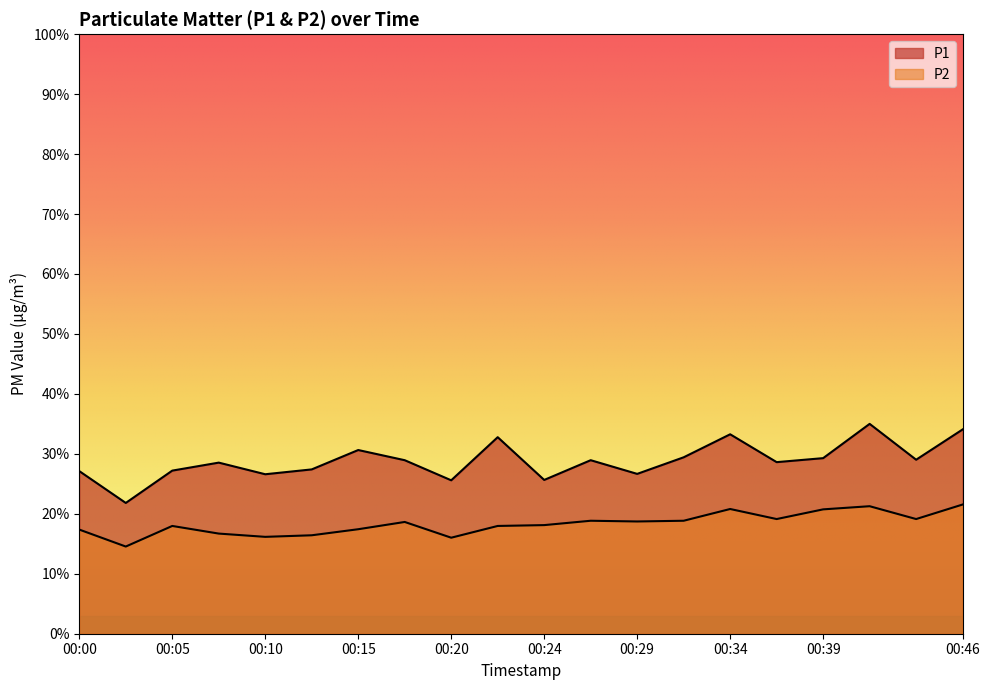

Between 00:39 and 00:46, which series saw the biggest shift?

P1